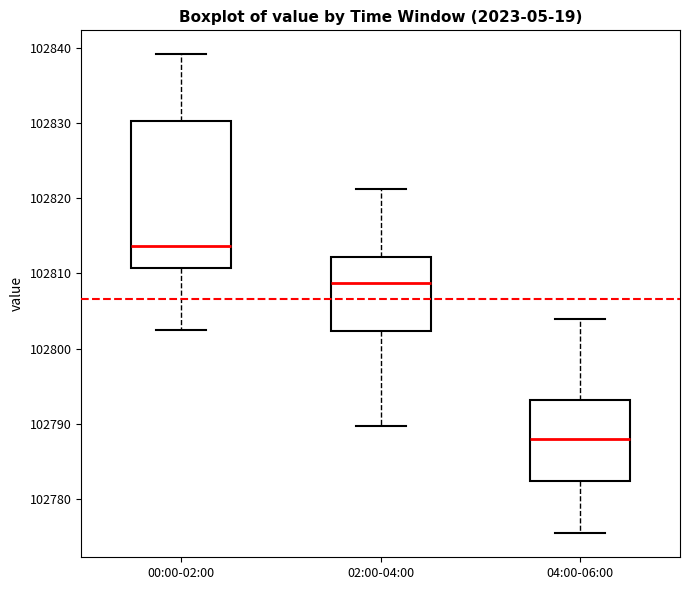

Where does the median line of the box for 00:00-02:00 sit on the y-axis? The values are not printed on the chart, so give them approximately, as read against the axis.

102814